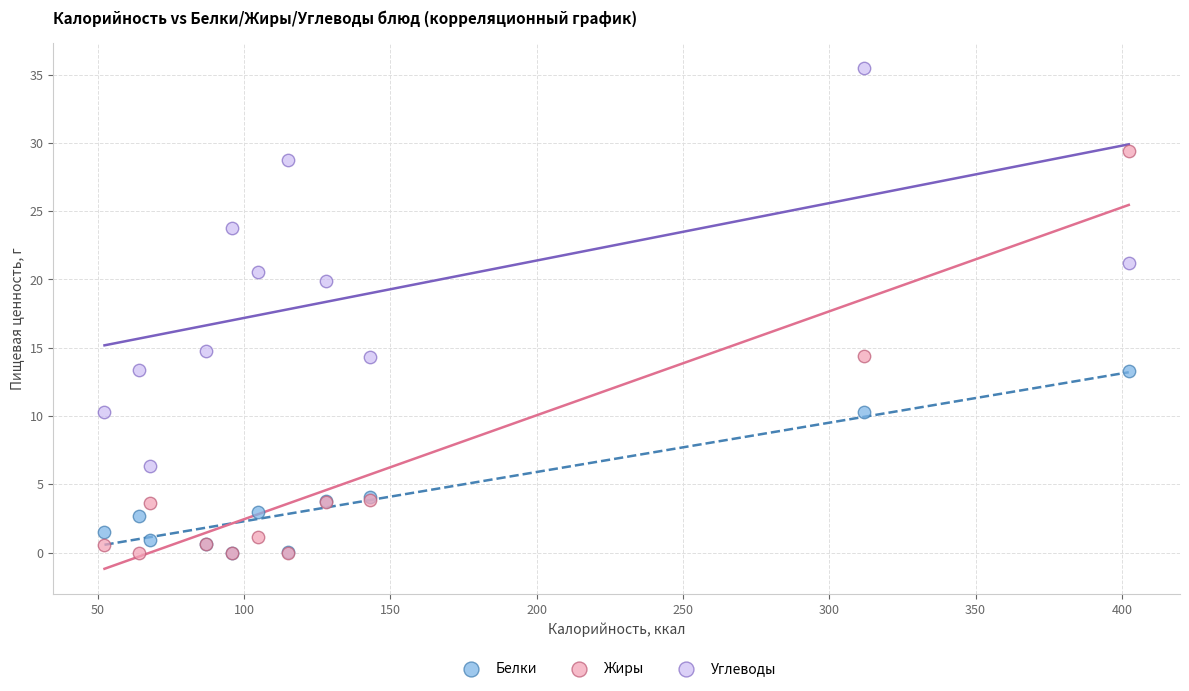

What are all the series names shown in the legend?

Белки, Жиры, Углеводы